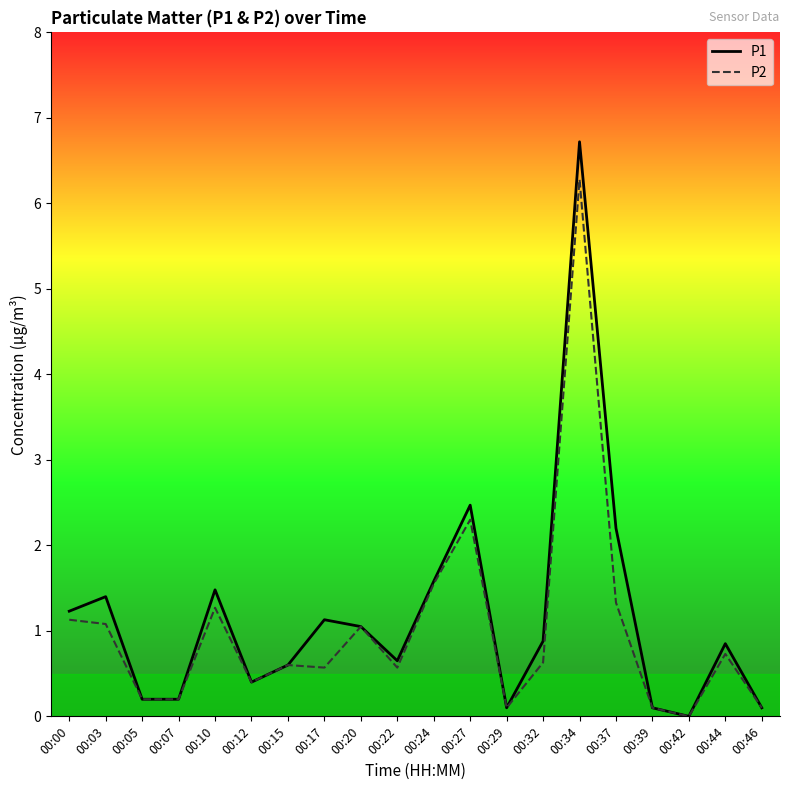

The value of P1 at 00:03 is 1.4. True or false?

True